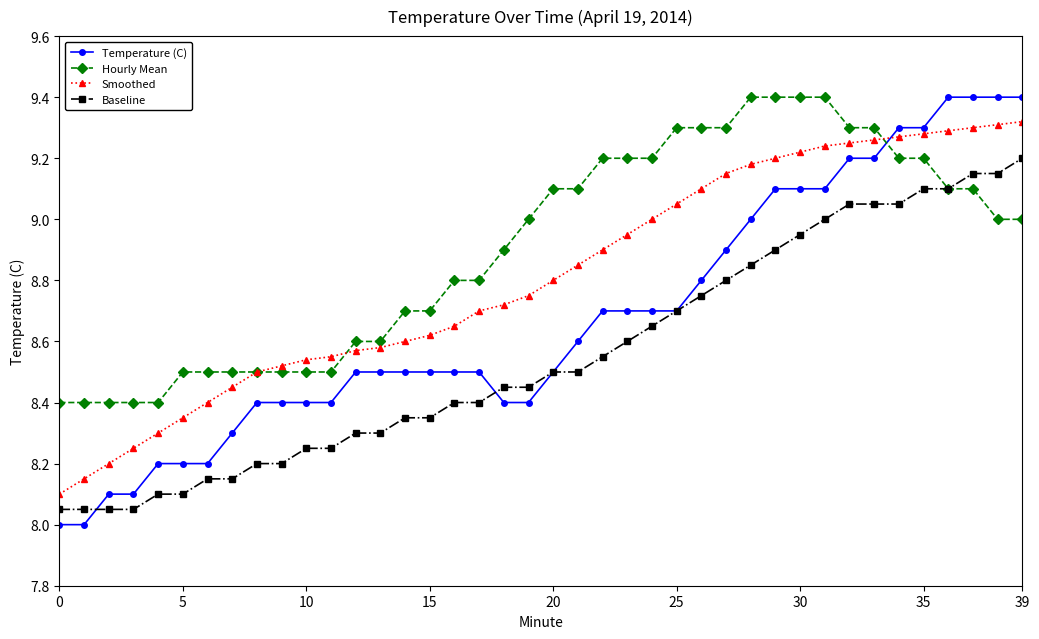

List the series in order of their overall mean, highest first.

Hourly Mean, Smoothed, Temperature (C), Baseline